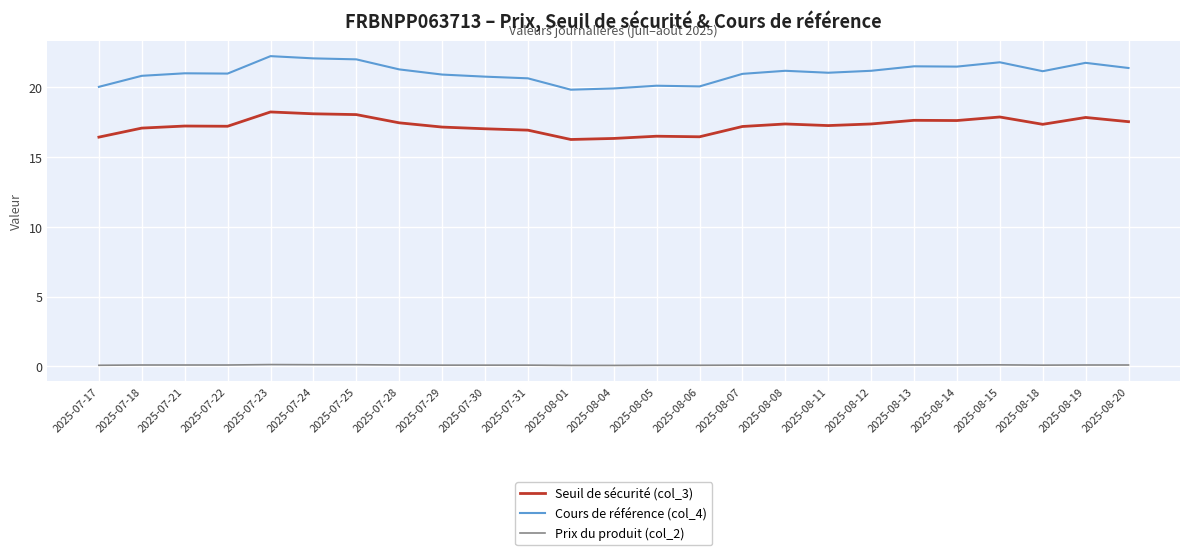

What is the greatest value displayed?

22.2